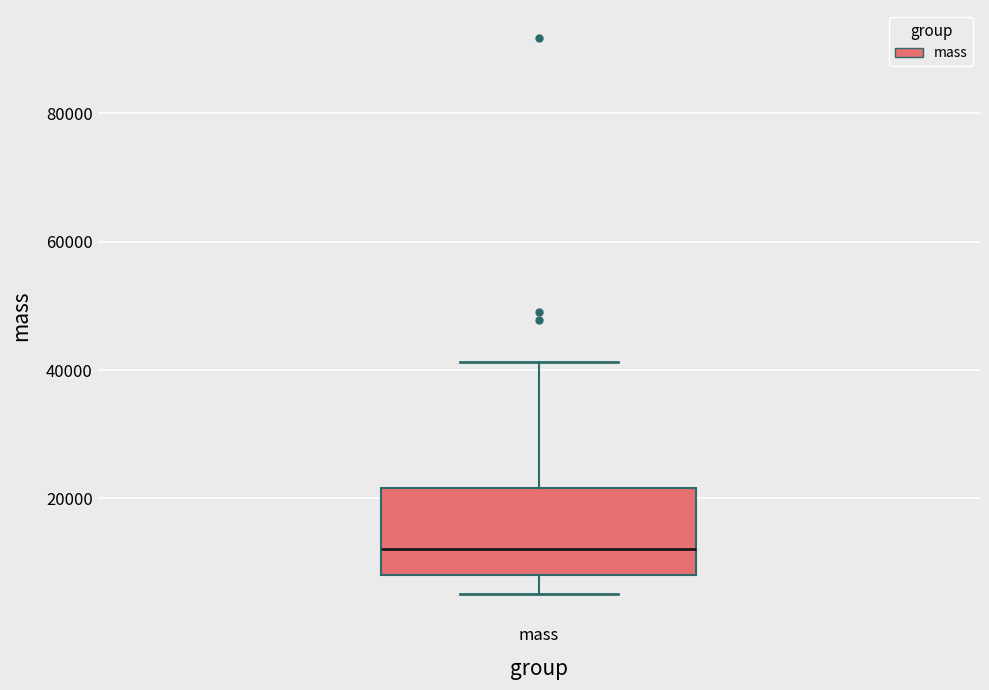

Transcribe this box plot: give where the median line is, the range the box spans, and where the two whiskers end, as read against the y-axis. The values are not printed on the chart, so give them approximately, as read against the axis.

median 12000, box 8000 to 22000, whiskers 6000 to 42000